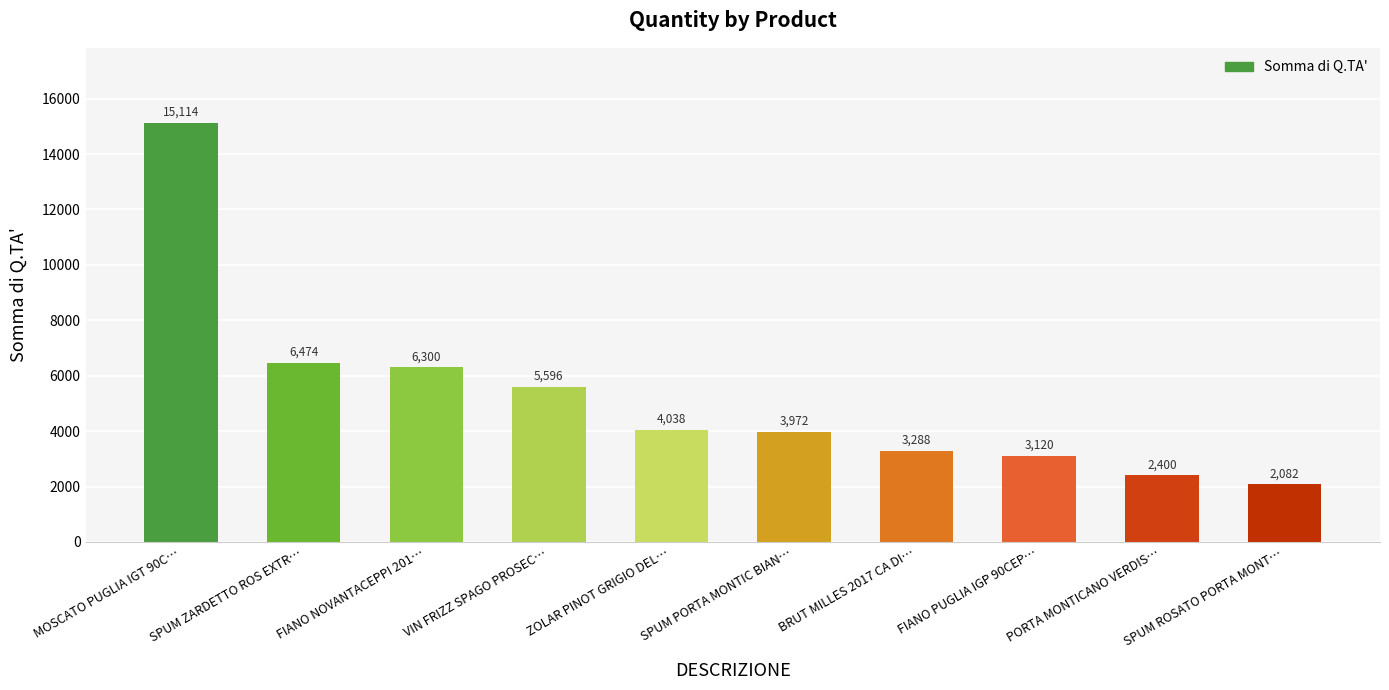

The value at VIN FRIZZ SPAGO PROSEC… is 5596. True or false?

True